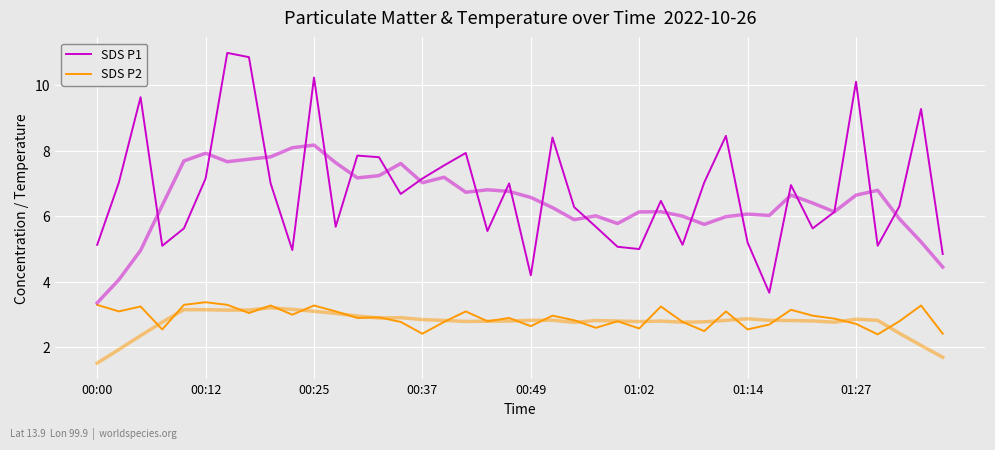

What are all the series names shown in the legend?

SDS P1, SDS P2